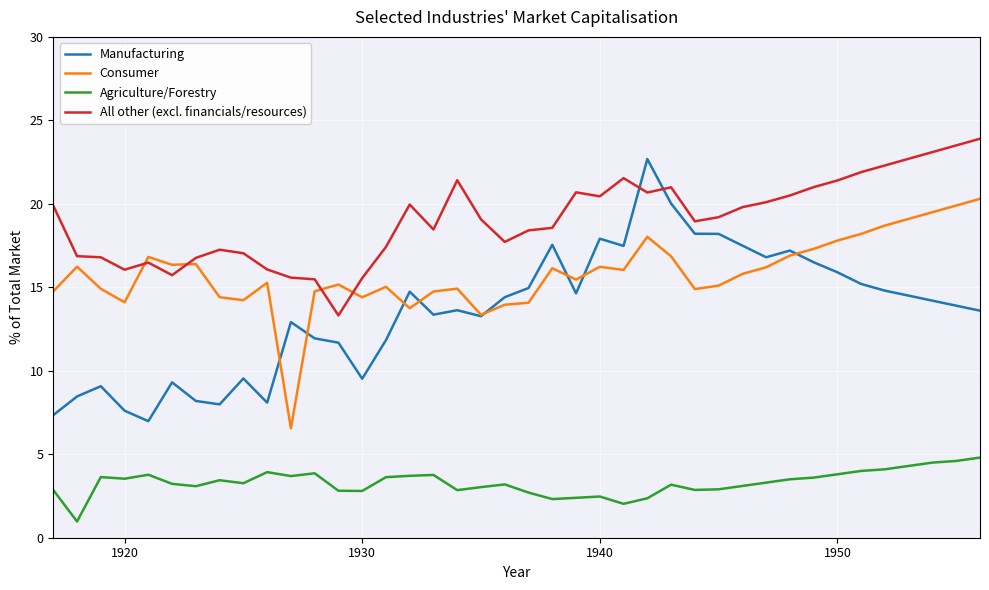

What is the maximum value shown in the chart?

23.9